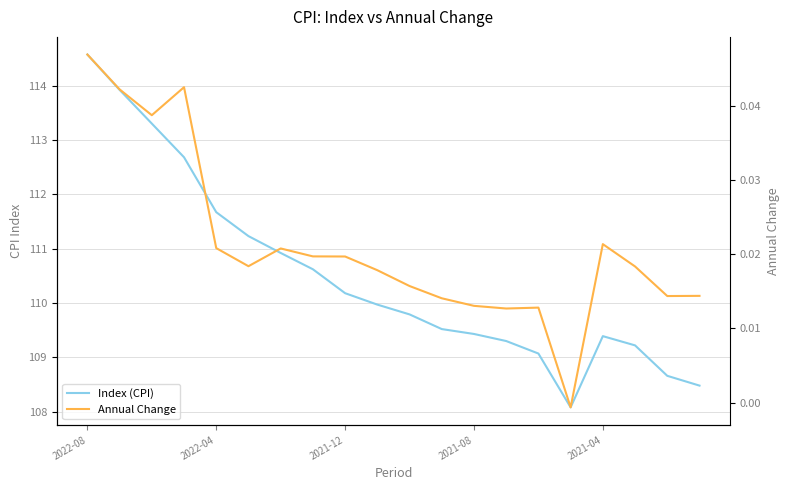

Where is the first local minimum for Index (CPI)?

15